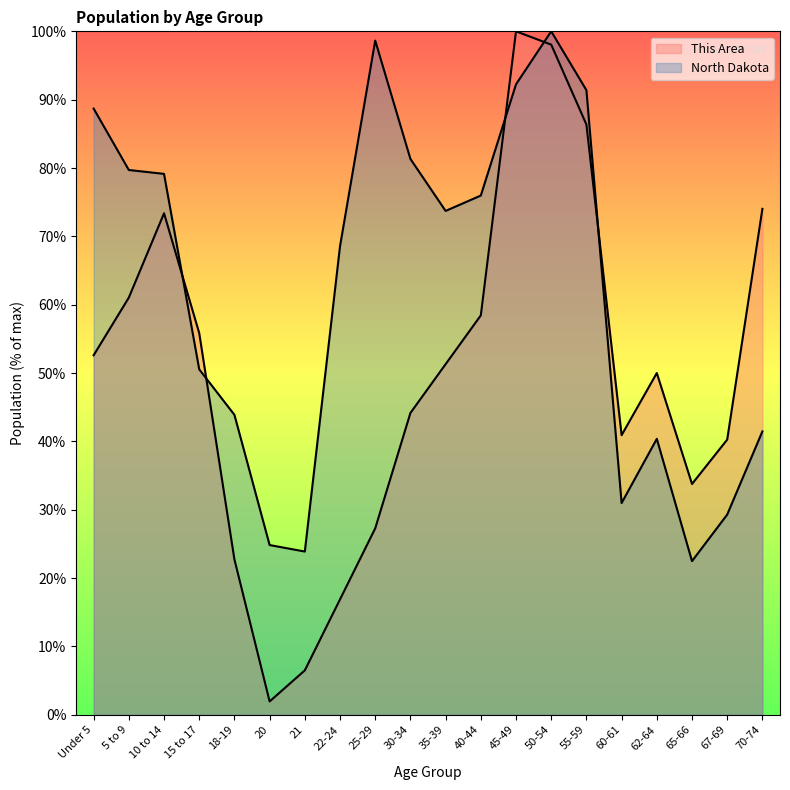

What is the sum of all This Area values?

995.5